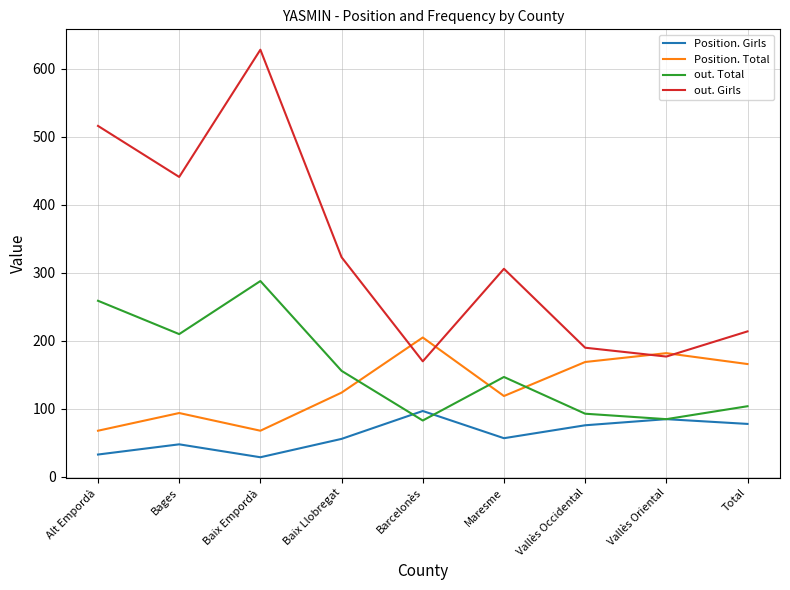

Which series has the widest spread of values?

out. Girls